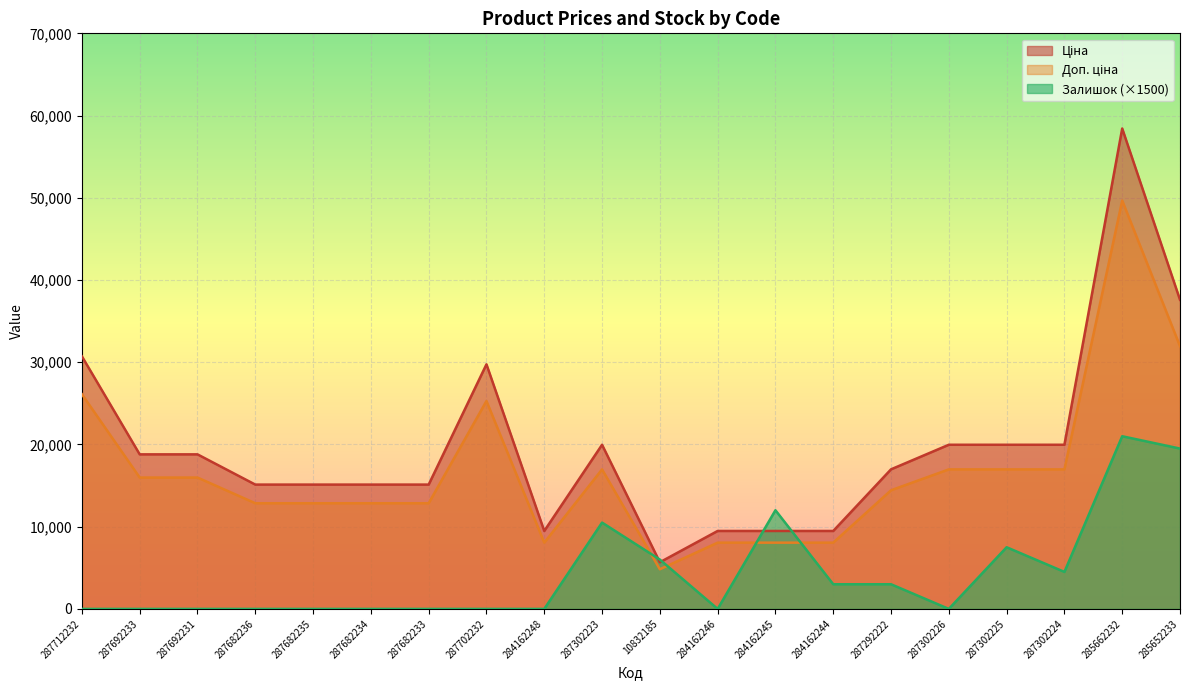

What is the approximate value of Ціна at 287302224?

19964.2